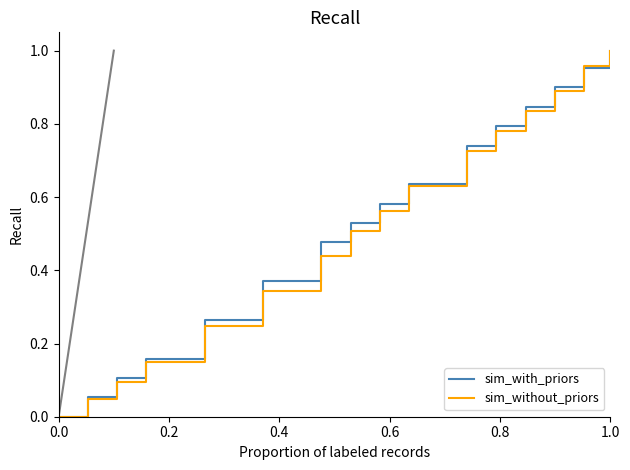

Is it true that sim_with_priors equals 0.0 at 0.0?

True